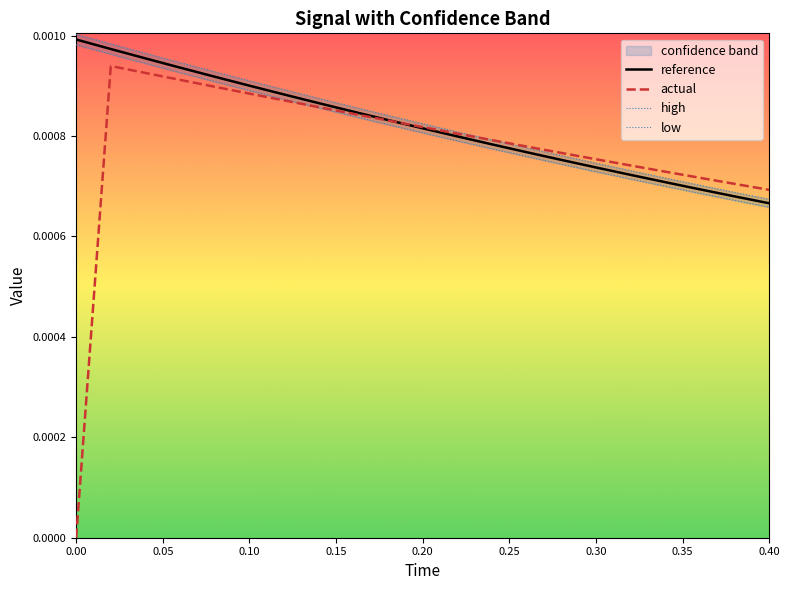

Rank the series by their maximum value, from lowest to highest.

actual, low, reference, high